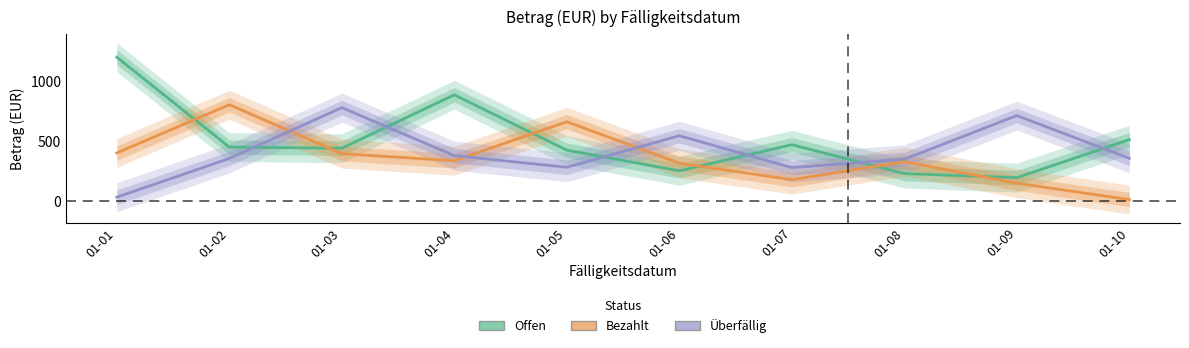

How many distinct data groups are displayed?

3